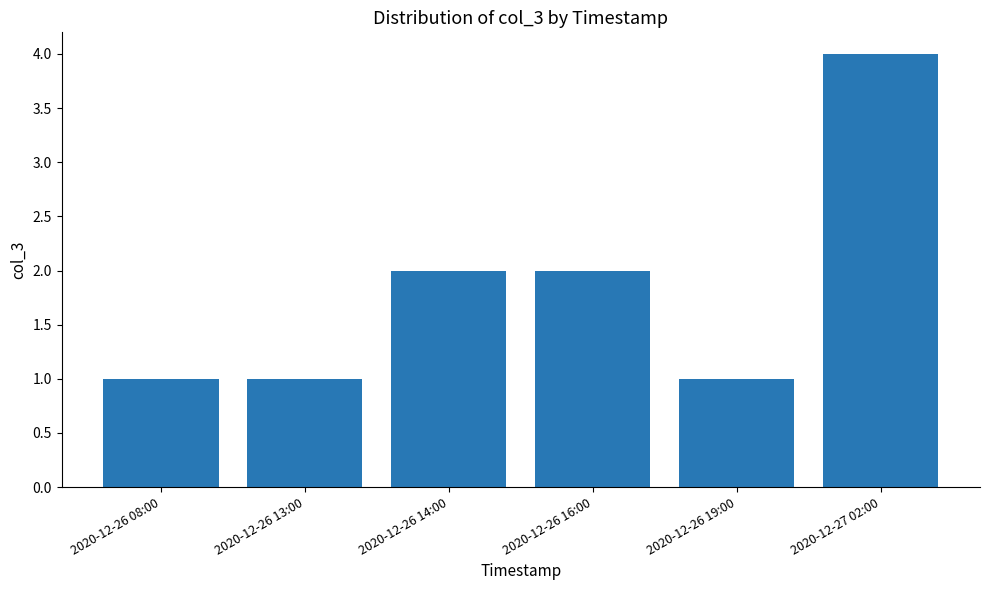

Which has a higher value, 2020-12-26 16:00 or 2020-12-26 19:00?

2020-12-26 16:00